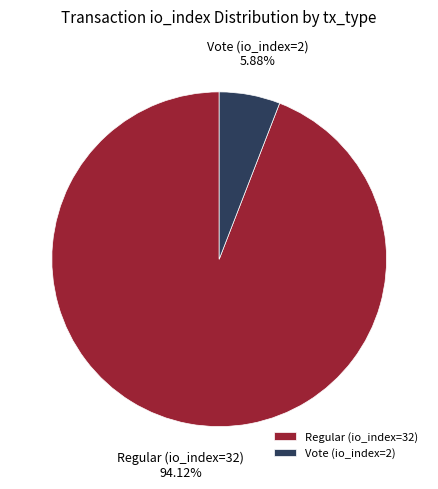

To the nearest percent, what is the difference between the largest and smallest slice percentages?

88%